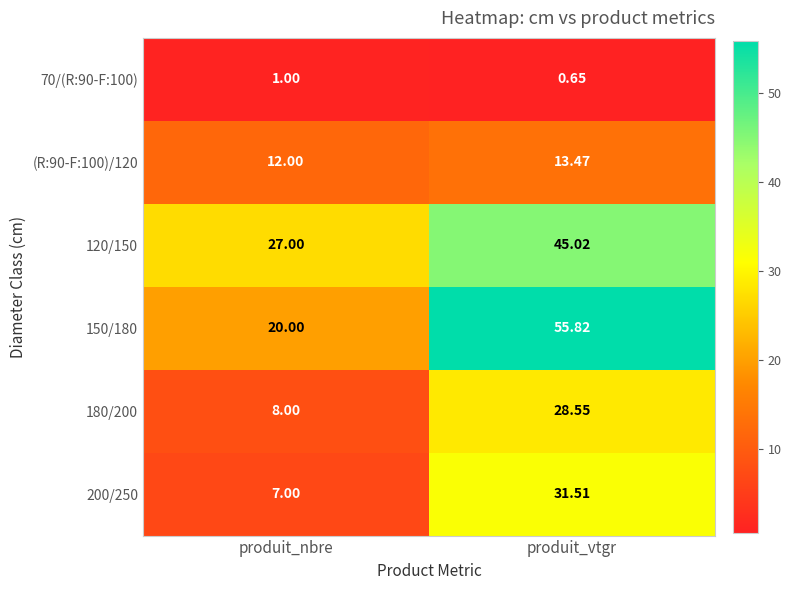

At which label does 200/250 first exceed 31?

produit_vtgr